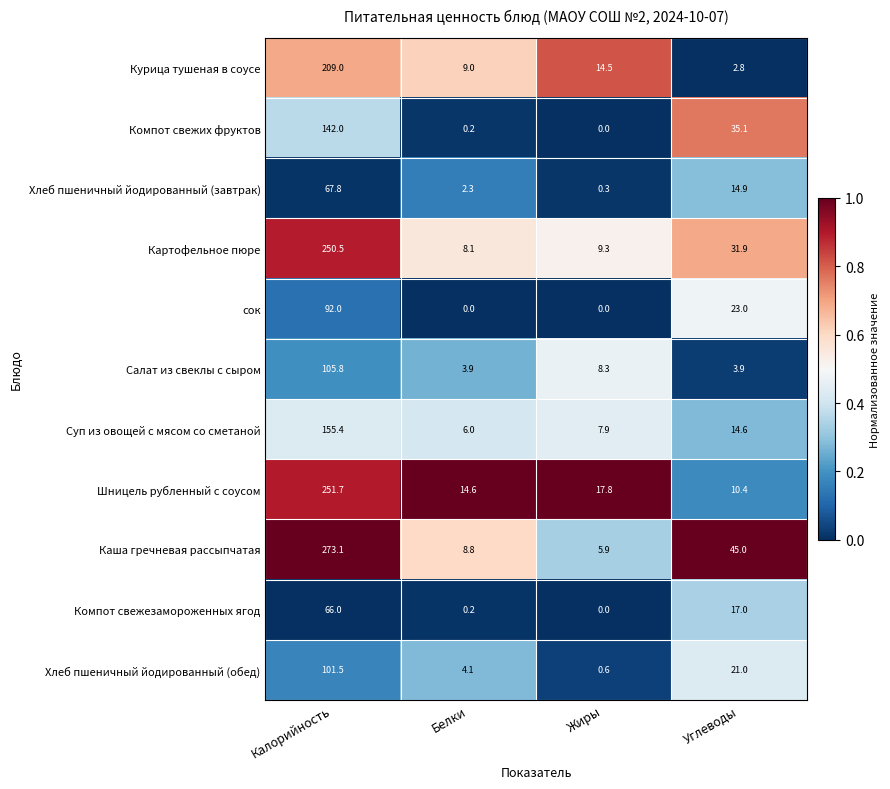

Is it true that Хлеб пшеничный йодированный (обед) equals 21.0 at Углеводы?

True